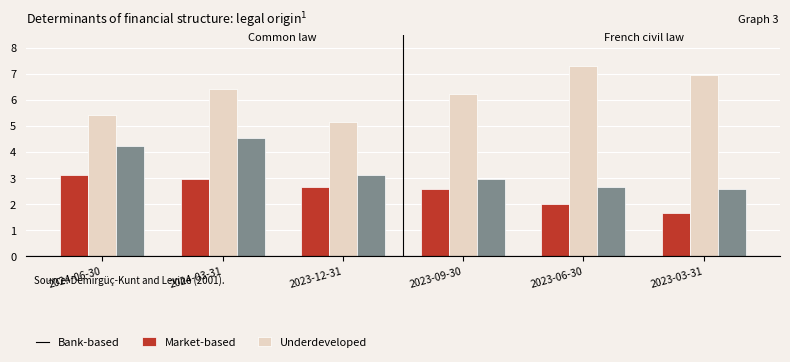

Which category has the highest value in the Bank-based series?

2024-06-30